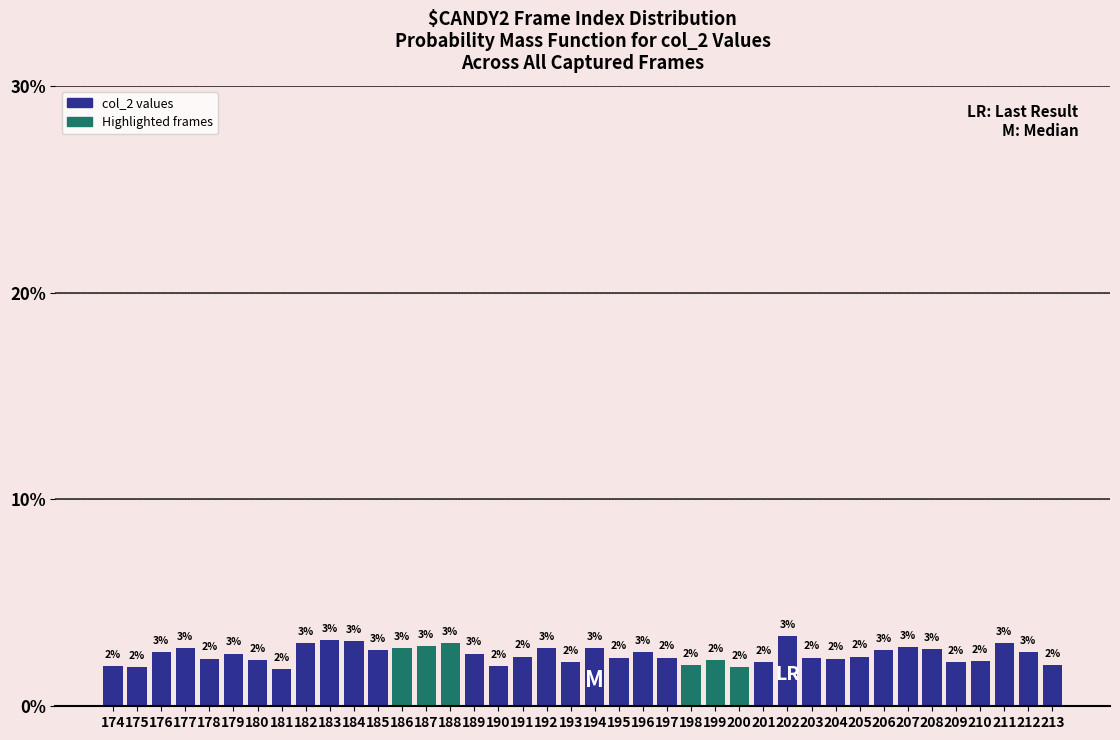

Where does the data first go above 2?

176